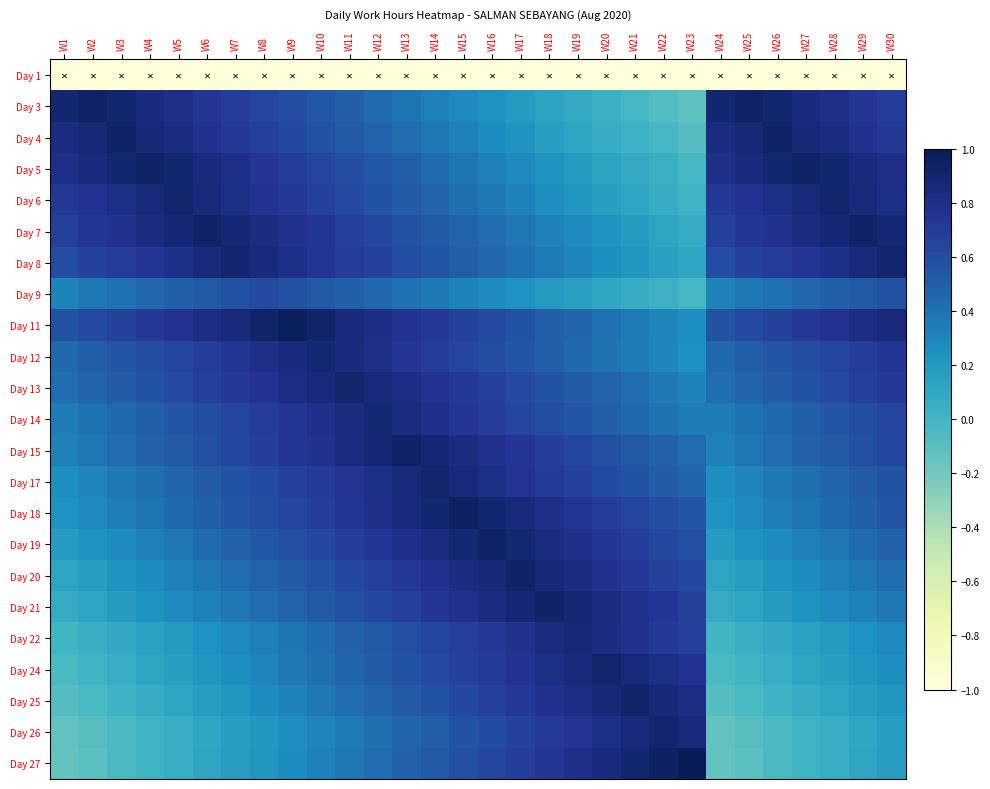

Reading left to right, extract all data points from this chart.

Day 1: W1=-1.0	W2=-1.0	W3=-1.0	W4=-1.0	W5=-1.0	W6=-1.0	W7=-1.0	W8=-1.0	W9=-1.0	W10=-1.0	W11=-1.0	W12=-1.0	W13=-1.0	W14=-1.0	W15=-1.0	W16=-1.0	W17=-1.0	W18=-1.0	W19=-1.0	W20=-1.0	W21=-1.0	W22=-1.0	W23=-1.0	W24=-1.0	W25=-1.0	W26=-1.0	W27=-1.0	W28=-1.0	W29=-1.0	W30=-1.0
Day 3: W1=0.9	W2=0.9	W3=0.9	W4=0.8	W5=0.8	W6=0.7	W7=0.7	W8=0.6	W9=0.6	W10=0.5	W11=0.5	W12=0.4	W13=0.4	W14=0.3	W15=0.3	W16=0.2	W17=0.2	W18=0.1	W19=0.1	W20=0.0	W21=-0.0	W22=-0.1	W23=-0.1	W24=0.9	W25=0.9	W26=0.9	W27=0.8	W28=0.8	W29=0.7	W30=0.7
Day 4: W1=0.8	W2=0.9	W3=0.9	W4=0.9	W5=0.8	W6=0.8	W7=0.7	W8=0.7	W9=0.6	W10=0.6	W11=0.5	W12=0.5	W13=0.4	W14=0.4	W15=0.3	W16=0.3	W17=0.2	W18=0.2	W19=0.1	W20=0.1	W21=0.0	W22=-0.0	W23=-0.1	W24=0.8	W25=0.9	W26=0.9	W27=0.9	W28=0.8	W29=0.8	W30=0.7
Day 5: W1=0.8	W2=0.8	W3=0.9	W4=0.9	W5=0.9	W6=0.8	W7=0.8	W8=0.7	W9=0.7	W10=0.6	W11=0.6	W12=0.5	W13=0.5	W14=0.4	W15=0.4	W16=0.3	W17=0.3	W18=0.2	W19=0.2	W20=0.1	W21=0.1	W22=0.0	W23=-0.0	W24=0.8	W25=0.8	W26=0.9	W27=0.9	W28=0.9	W29=0.8	W30=0.8
Day 6: W1=0.7	W2=0.8	W3=0.8	W4=0.9	W5=0.9	W6=0.9	W7=0.8	W8=0.8	W9=0.7	W10=0.7	W11=0.6	W12=0.6	W13=0.5	W14=0.5	W15=0.4	W16=0.4	W17=0.3	W18=0.3	W19=0.2	W20=0.2	W21=0.1	W22=0.1	W23=0.0	W24=0.7	W25=0.8	W26=0.8	W27=0.9	W28=0.9	W29=0.9	W30=0.8
Day 7: W1=0.7	W2=0.7	W3=0.8	W4=0.8	W5=0.9	W6=0.9	W7=0.9	W8=0.8	W9=0.8	W10=0.7	W11=0.7	W12=0.6	W13=0.6	W14=0.5	W15=0.5	W16=0.4	W17=0.4	W18=0.3	W19=0.3	W20=0.2	W21=0.2	W22=0.1	W23=0.1	W24=0.7	W25=0.7	W26=0.8	W27=0.8	W28=0.9	W29=0.9	W30=0.9
Day 8: W1=0.6	W2=0.7	W3=0.7	W4=0.7	W5=0.8	W6=0.8	W7=0.9	W8=0.8	W9=0.8	W10=0.7	W11=0.7	W12=0.7	W13=0.6	W14=0.6	W15=0.5	W16=0.5	W17=0.4	W18=0.4	W19=0.3	W20=0.3	W21=0.2	W22=0.2	W23=0.1	W24=0.6	W25=0.7	W26=0.7	W27=0.7	W28=0.8	W29=0.8	W30=0.9
Day 9: W1=0.3	W2=0.4	W3=0.4	W4=0.4	W5=0.5	W6=0.5	W7=0.6	W8=0.6	W9=0.6	W10=0.5	W11=0.5	W12=0.4	W13=0.4	W14=0.4	W15=0.3	W16=0.3	W17=0.2	W18=0.2	W19=0.2	W20=0.1	W21=0.1	W22=0.0	W23=-0.0	W24=0.3	W25=0.4	W26=0.4	W27=0.4	W28=0.5	W29=0.5	W30=0.6
Day 11: W1=0.6	W2=0.6	W3=0.7	W4=0.7	W5=0.8	W6=0.8	W7=0.9	W8=0.9	W9=1.0	W10=0.9	W11=0.9	W12=0.8	W13=0.8	W14=0.7	W15=0.7	W16=0.6	W17=0.6	W18=0.5	W19=0.5	W20=0.4	W21=0.4	W22=0.3	W23=0.3	W24=0.6	W25=0.6	W26=0.7	W27=0.7	W28=0.8	W29=0.8	W30=0.9
Day 12: W1=0.4	W2=0.5	W3=0.5	W4=0.6	W5=0.6	W6=0.7	W7=0.7	W8=0.8	W9=0.8	W10=0.9	W11=0.8	W12=0.8	W13=0.7	W14=0.7	W15=0.6	W16=0.6	W17=0.5	W18=0.5	W19=0.4	W20=0.4	W21=0.3	W22=0.3	W23=0.2	W24=0.4	W25=0.5	W26=0.5	W27=0.6	W28=0.6	W29=0.7	W30=0.7
Day 13: W1=0.4	W2=0.5	W3=0.5	W4=0.6	W5=0.6	W6=0.7	W7=0.7	W8=0.8	W9=0.8	W10=0.9	W11=0.9	W12=0.9	W13=0.8	W14=0.8	W15=0.7	W16=0.7	W17=0.6	W18=0.6	W19=0.5	W20=0.5	W21=0.4	W22=0.4	W23=0.3	W24=0.4	W25=0.5	W26=0.5	W27=0.6	W28=0.6	W29=0.7	W30=0.7
Day 14: W1=0.3	W2=0.4	W3=0.4	W4=0.5	W5=0.5	W6=0.6	W7=0.6	W8=0.7	W9=0.7	W10=0.8	W11=0.8	W12=0.9	W13=0.8	W14=0.8	W15=0.7	W16=0.7	W17=0.6	W18=0.6	W19=0.5	W20=0.5	W21=0.4	W22=0.4	W23=0.3	W24=0.3	W25=0.4	W26=0.4	W27=0.5	W28=0.5	W29=0.6	W30=0.6
Day 15: W1=0.3	W2=0.4	W3=0.4	W4=0.5	W5=0.5	W6=0.6	W7=0.6	W8=0.7	W9=0.7	W10=0.8	W11=0.8	W12=0.9	W13=0.9	W14=0.9	W15=0.8	W16=0.8	W17=0.7	W18=0.7	W19=0.6	W20=0.6	W21=0.5	W22=0.5	W23=0.4	W24=0.3	W25=0.4	W26=0.4	W27=0.5	W28=0.5	W29=0.6	W30=0.6
Day 17: W1=0.3	W2=0.3	W3=0.4	W4=0.4	W5=0.5	W6=0.5	W7=0.6	W8=0.6	W9=0.7	W10=0.7	W11=0.8	W12=0.8	W13=0.9	W14=0.9	W15=0.9	W16=0.8	W17=0.8	W18=0.7	W19=0.7	W20=0.6	W21=0.6	W22=0.5	W23=0.5	W24=0.3	W25=0.3	W26=0.4	W27=0.4	W28=0.5	W29=0.5	W30=0.6
Day 18: W1=0.2	W2=0.3	W3=0.3	W4=0.4	W5=0.4	W6=0.5	W7=0.5	W8=0.6	W9=0.6	W10=0.7	W11=0.7	W12=0.8	W13=0.8	W14=0.9	W15=0.9	W16=0.9	W17=0.8	W18=0.8	W19=0.7	W20=0.7	W21=0.6	W22=0.6	W23=0.5	W24=0.2	W25=0.3	W26=0.3	W27=0.4	W28=0.4	W29=0.5	W30=0.5
Day 19: W1=0.2	W2=0.2	W3=0.3	W4=0.3	W5=0.4	W6=0.4	W7=0.5	W8=0.5	W9=0.6	W10=0.6	W11=0.7	W12=0.7	W13=0.8	W14=0.8	W15=0.9	W16=0.9	W17=0.9	W18=0.8	W19=0.8	W20=0.7	W21=0.7	W22=0.6	W23=0.6	W24=0.2	W25=0.2	W26=0.3	W27=0.3	W28=0.4	W29=0.4	W30=0.5
Day 20: W1=0.1	W2=0.2	W3=0.2	W4=0.3	W5=0.3	W6=0.4	W7=0.4	W8=0.5	W9=0.5	W10=0.6	W11=0.6	W12=0.7	W13=0.7	W14=0.8	W15=0.8	W16=0.9	W17=0.9	W18=0.9	W19=0.8	W20=0.8	W21=0.7	W22=0.7	W23=0.6	W24=0.1	W25=0.2	W26=0.2	W27=0.3	W28=0.3	W29=0.4	W30=0.4
Day 21: W1=0.1	W2=0.1	W3=0.2	W4=0.2	W5=0.3	W6=0.3	W7=0.4	W8=0.4	W9=0.5	W10=0.5	W11=0.6	W12=0.6	W13=0.7	W14=0.7	W15=0.8	W16=0.8	W17=0.9	W18=0.9	W19=0.9	W20=0.8	W21=0.8	W22=0.7	W23=0.7	W24=0.1	W25=0.1	W26=0.2	W27=0.2	W28=0.3	W29=0.3	W30=0.4
Day 22: W1=-0.0	W2=0.0	W3=0.1	W4=0.1	W5=0.2	W6=0.2	W7=0.3	W8=0.3	W9=0.4	W10=0.4	W11=0.5	W12=0.5	W13=0.6	W14=0.6	W15=0.7	W16=0.7	W17=0.8	W18=0.8	W19=0.9	W20=0.8	W21=0.8	W22=0.7	W23=0.7	W24=-0.0	W25=0.0	W26=0.1	W27=0.1	W28=0.2	W29=0.2	W30=0.3
Day 24: W1=-0.0	W2=0.0	W3=0.1	W4=0.1	W5=0.2	W6=0.2	W7=0.3	W8=0.3	W9=0.4	W10=0.4	W11=0.5	W12=0.5	W13=0.6	W14=0.6	W15=0.7	W16=0.7	W17=0.8	W18=0.8	W19=0.9	W20=0.9	W21=0.9	W22=0.8	W23=0.8	W24=-0.0	W25=0.0	W26=0.1	W27=0.1	W28=0.2	W29=0.2	W30=0.3
Day 25: W1=-0.1	W2=-0.0	W3=0.0	W4=0.1	W5=0.1	W6=0.2	W7=0.2	W8=0.3	W9=0.3	W10=0.4	W11=0.4	W12=0.5	W13=0.5	W14=0.6	W15=0.6	W16=0.7	W17=0.7	W18=0.8	W19=0.8	W20=0.9	W21=0.9	W22=0.9	W23=0.8	W24=-0.1	W25=-0.0	W26=0.0	W27=0.1	W28=0.1	W29=0.2	W30=0.2
Day 26: W1=-0.1	W2=-0.1	W3=-0.0	W4=0.0	W5=0.1	W6=0.1	W7=0.2	W8=0.2	W9=0.3	W10=0.3	W11=0.4	W12=0.4	W13=0.5	W14=0.5	W15=0.6	W16=0.6	W17=0.7	W18=0.7	W19=0.8	W20=0.8	W21=0.9	W22=0.9	W23=0.9	W24=-0.1	W25=-0.1	W26=-0.0	W27=0.0	W28=0.1	W29=0.1	W30=0.2
Day 27: W1=-0.1	W2=-0.1	W3=-0.0	W4=0.0	W5=0.1	W6=0.1	W7=0.2	W8=0.2	W9=0.3	W10=0.3	W11=0.4	W12=0.4	W13=0.5	W14=0.5	W15=0.6	W16=0.6	W17=0.7	W18=0.7	W19=0.8	W20=0.8	W21=0.9	W22=0.9	W23=1.0	W24=-0.1	W25=-0.1	W26=-0.0	W27=0.0	W28=0.1	W29=0.1	W30=0.2